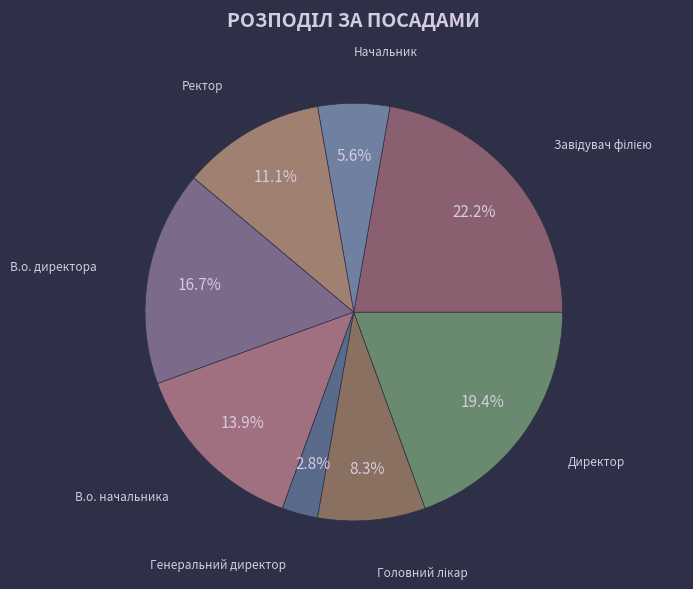

Approximately how many times larger is the value at В.о. начальника compared to В.о. директора?

0.8